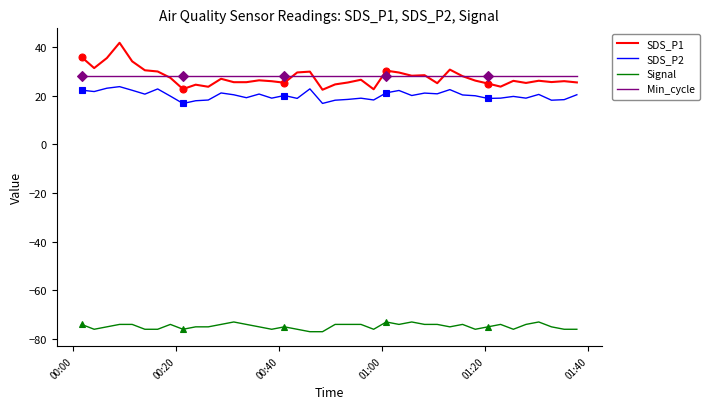

Rank the series by their maximum value, from lowest to highest.

Signal, SDS_P2, Min_cycle, SDS_P1